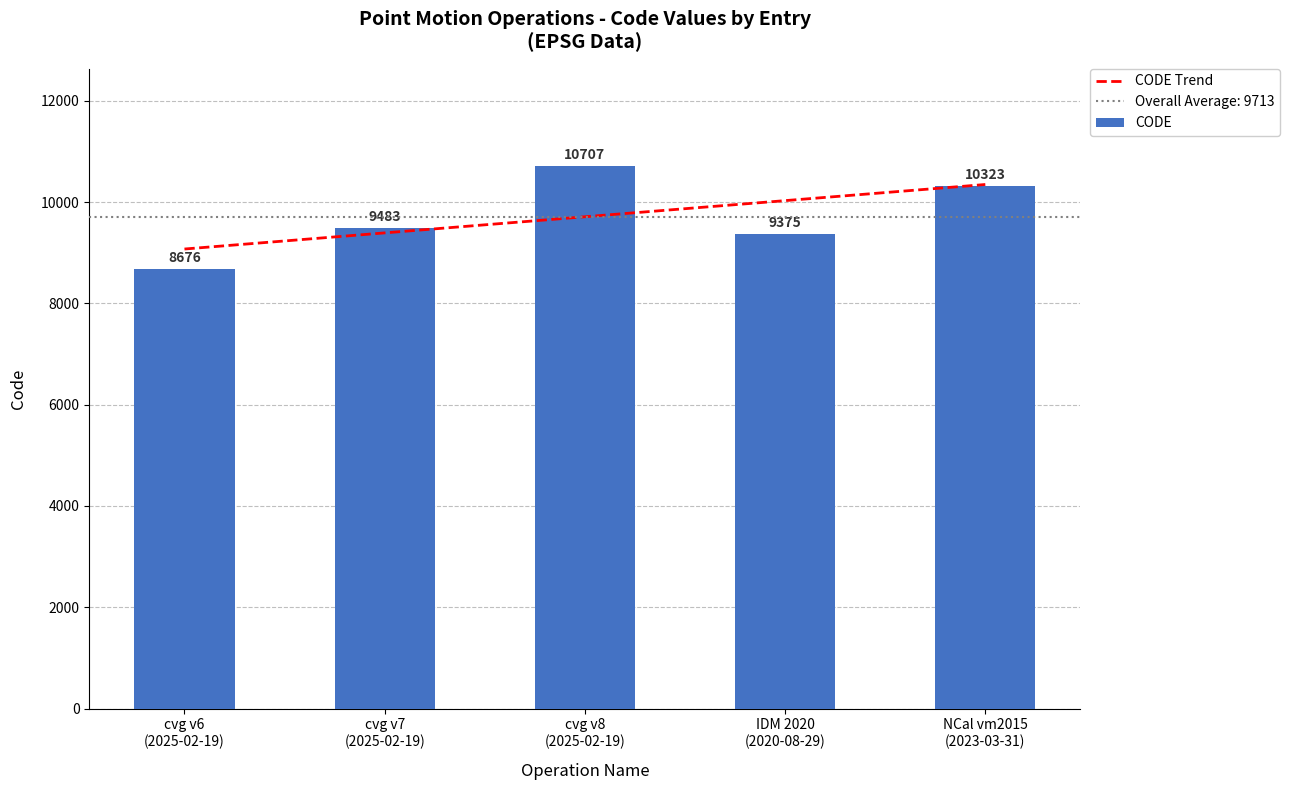

Reading right to left, list all the values displayed in this chart.

CODE Trend: NCal vm2015
(2023-03-31)=10350.0	IDM 2020
(2020-08-29)=10031.4	cvg v8
(2025-02-19)=9712.8	cvg v7
(2025-02-19)=9394.2	cvg v6
(2025-02-19)=9075.6
CODE: NCal vm2015
(2023-03-31)=10323.0	IDM 2020
(2020-08-29)=9375.0	cvg v8
(2025-02-19)=10707.0	cvg v7
(2025-02-19)=9483.0	cvg v6
(2025-02-19)=8676.0